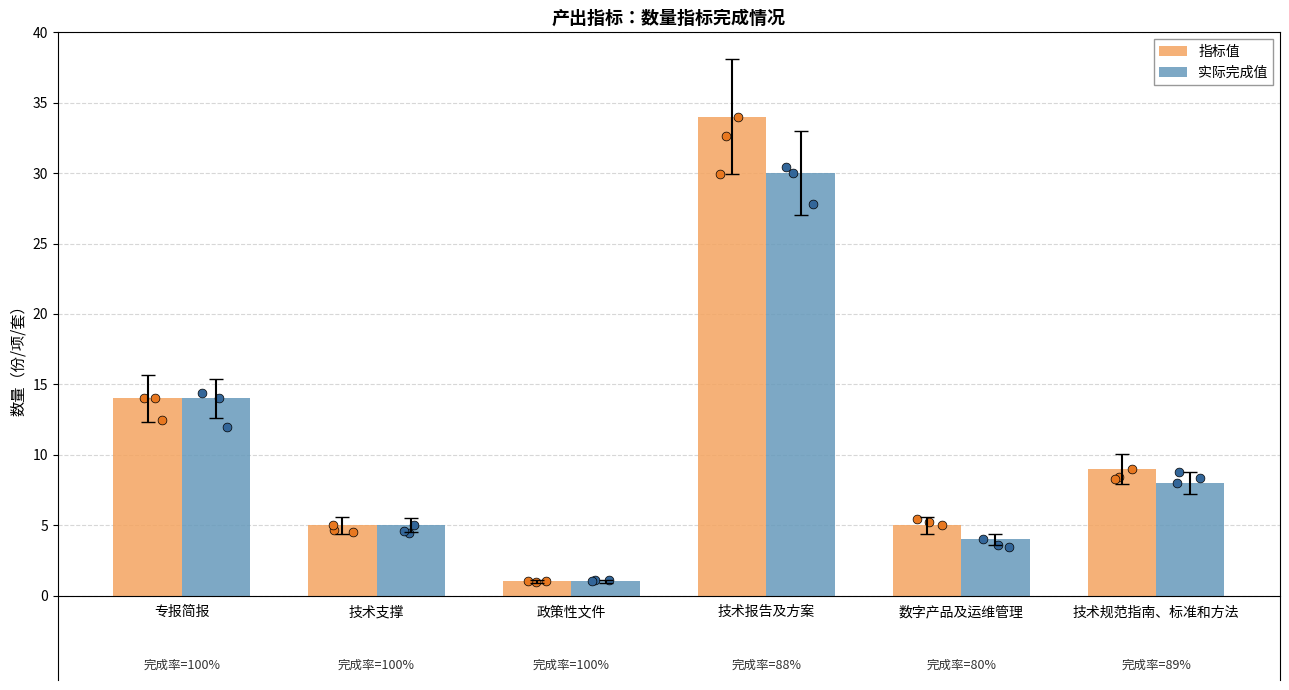

Which series has the largest total across all categories?

指标值